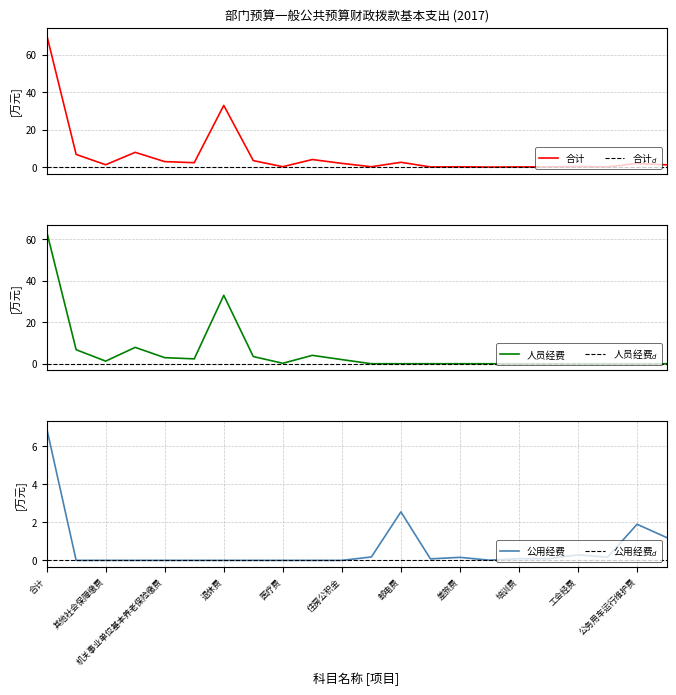

Is it true that 公用经费 equals 3.1 at 基本工资?

False